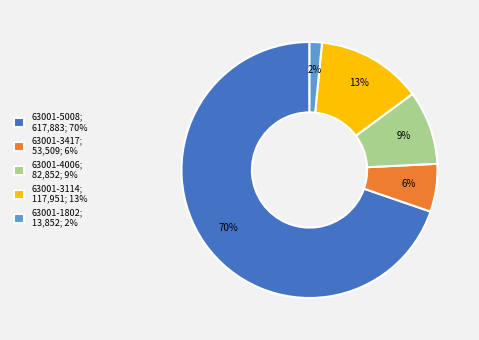

Which category accounts for the majority?

63001-5008; 617,883; 70%